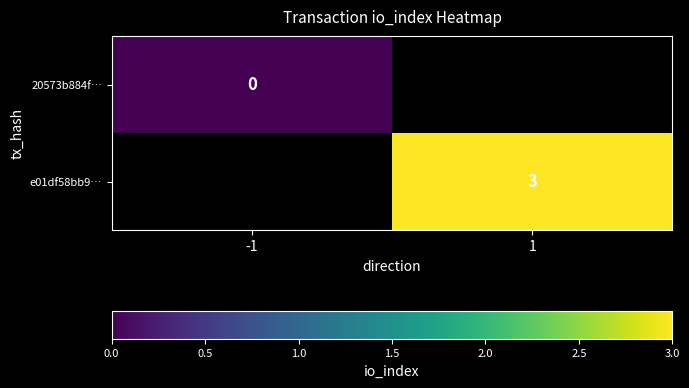

Is it true that e01df58bb9… equals 3 at 1?

True